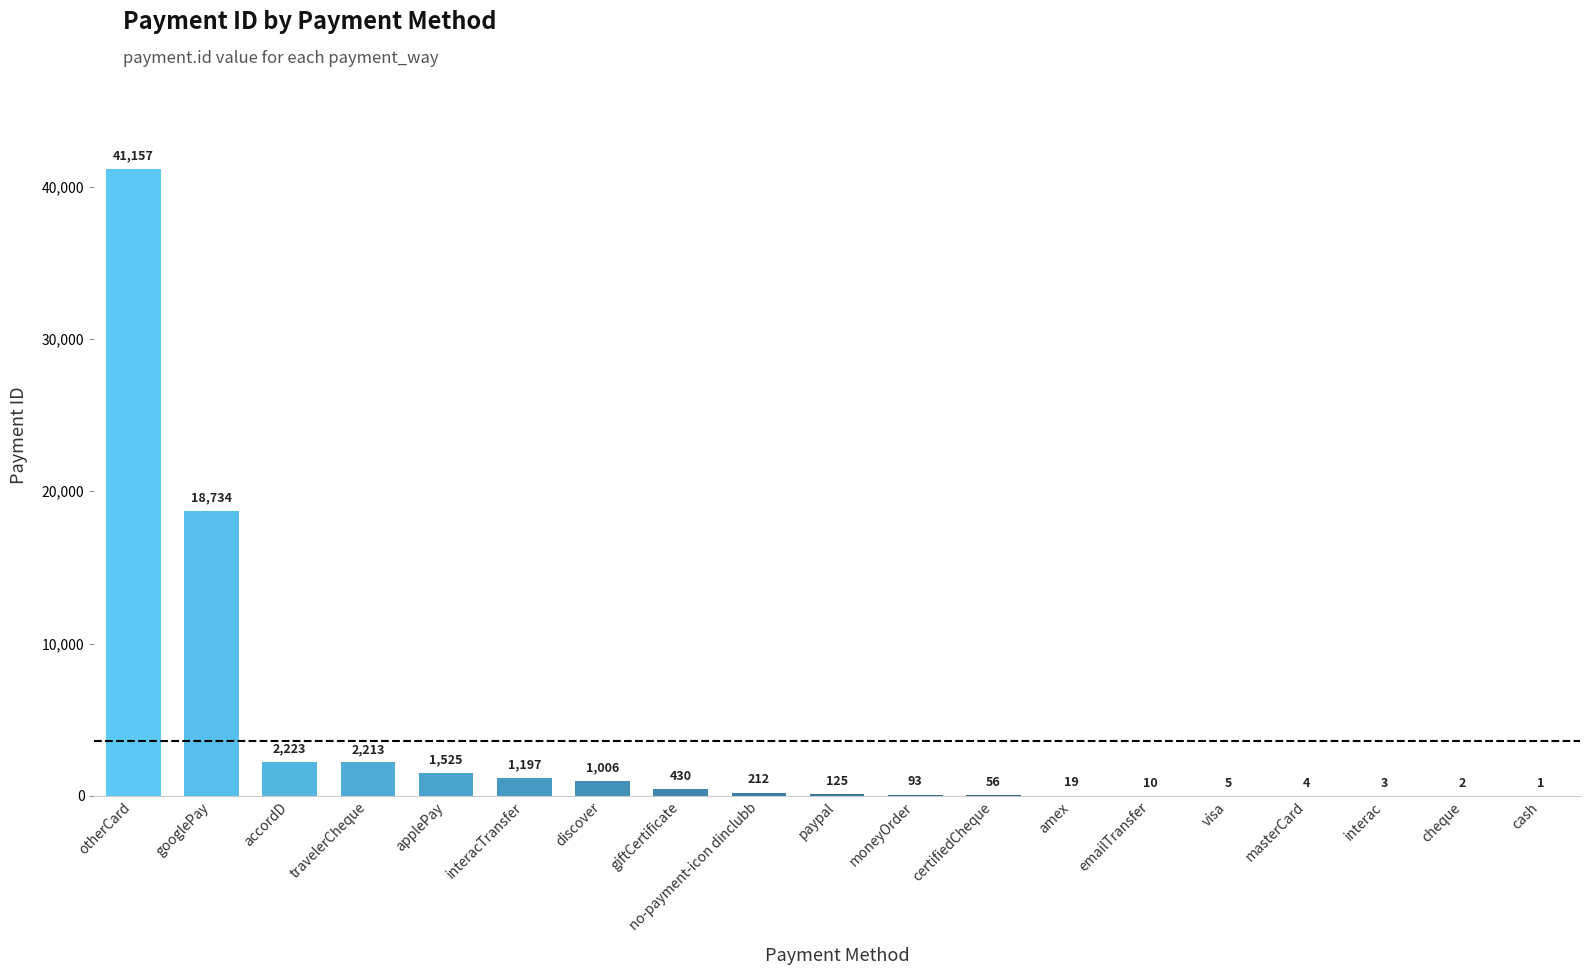

Are the bars grouped side by side (vs. stacked)?

No